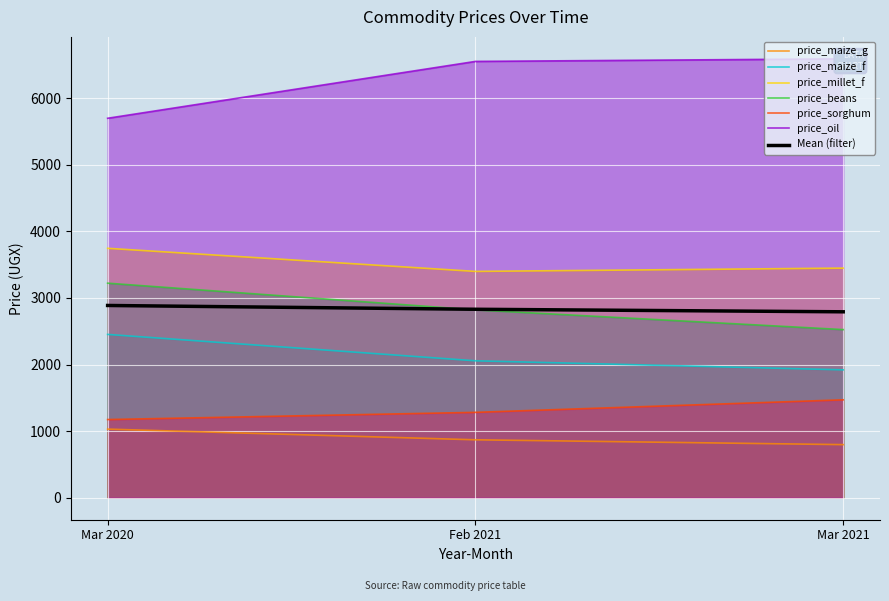

Is the value of price_maize_f at Feb 2021 greater than the value of price_maize_g at Mar 2020?

Yes